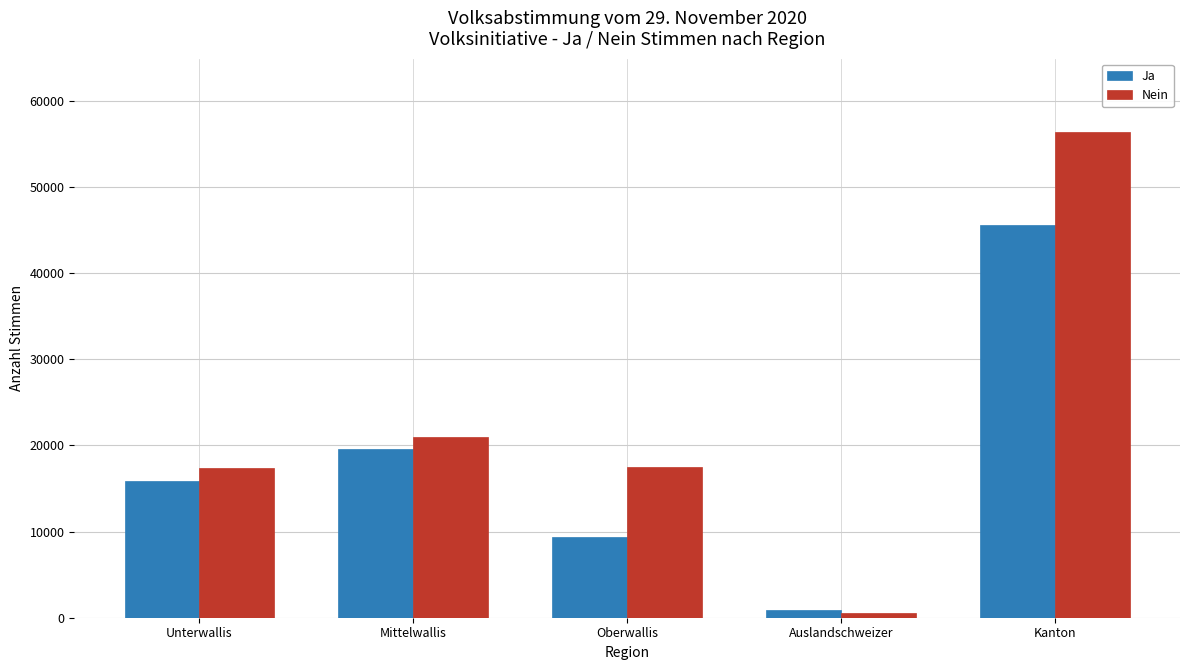

List the series in order of their peak value, highest first.

Nein, Ja